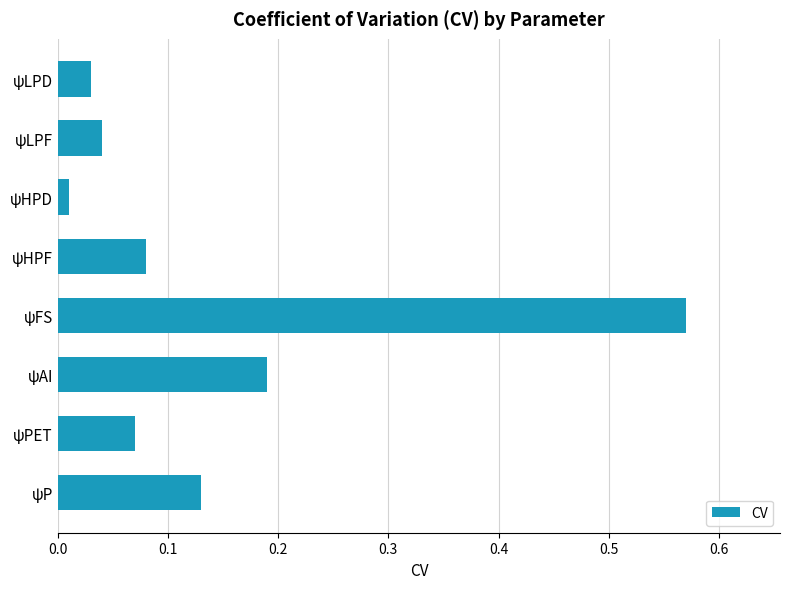

Is it true that the value at ψP is 0.2?

False